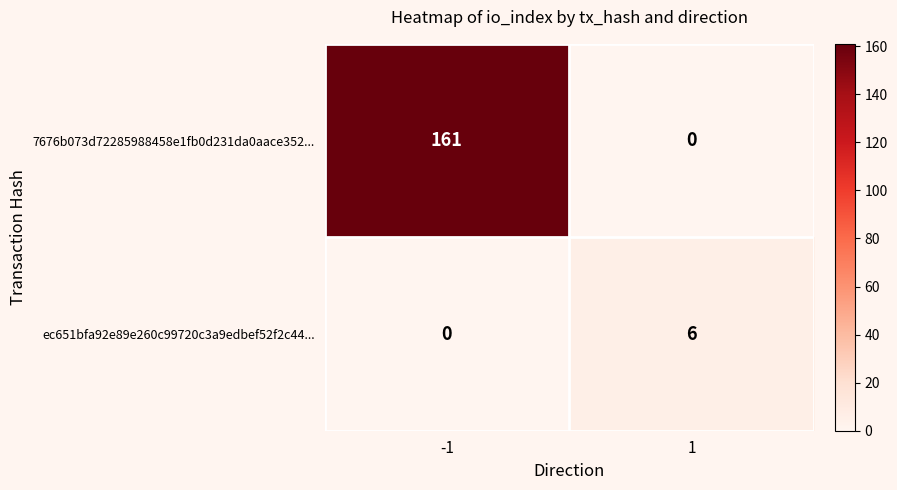

Rank the series by their average value, from lowest to highest.

ec651bfa92e89e260c99720c3a9edbef52f2c44..., 7676b073d72285988458e1fb0d231da0aace352...